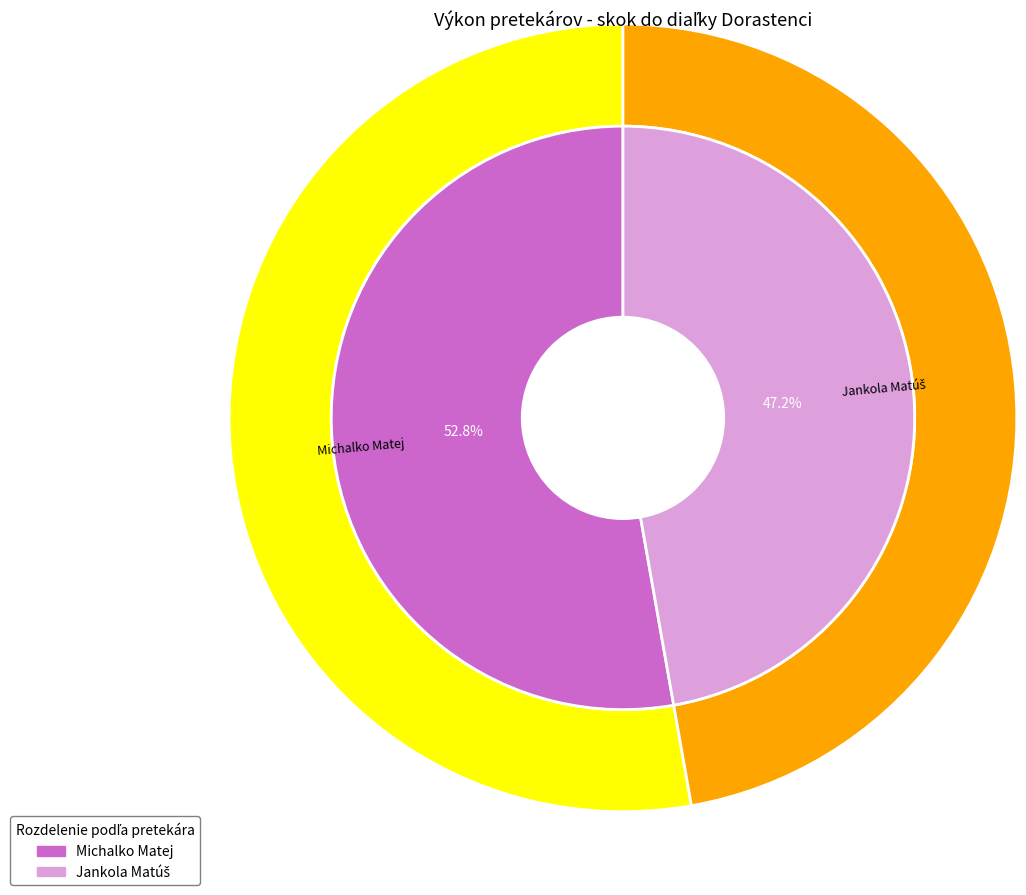

Is it true that Jankola Matúš is 47% of the pie?

True